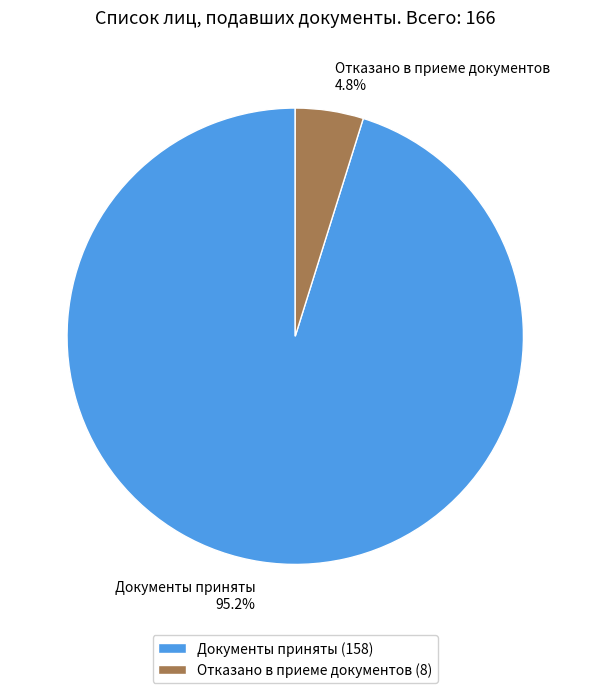

Does Отказано в приеме документов account for over 50% of the chart?

No